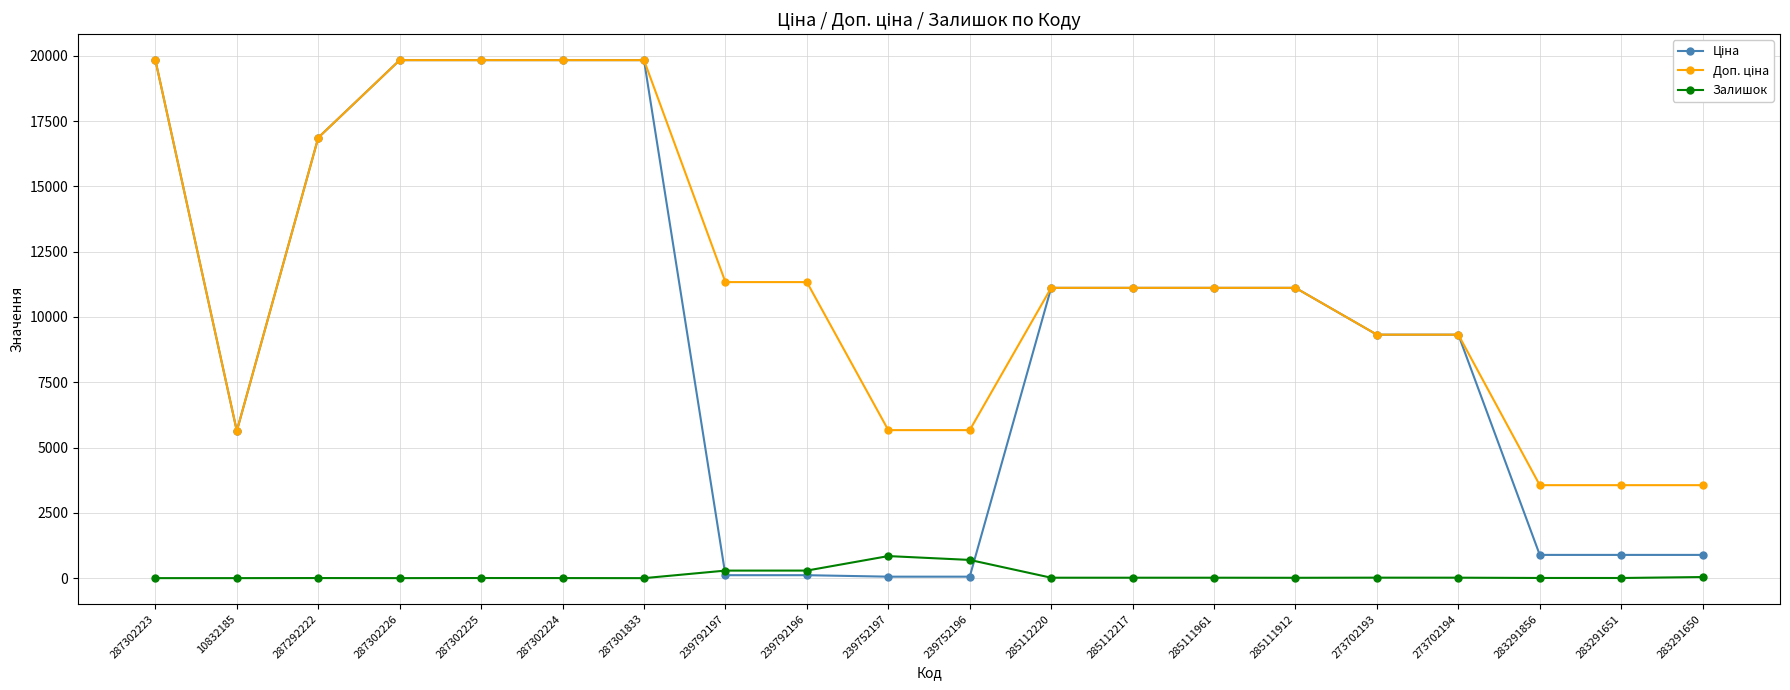

What is the total value across all series at 273702193?

18661.8